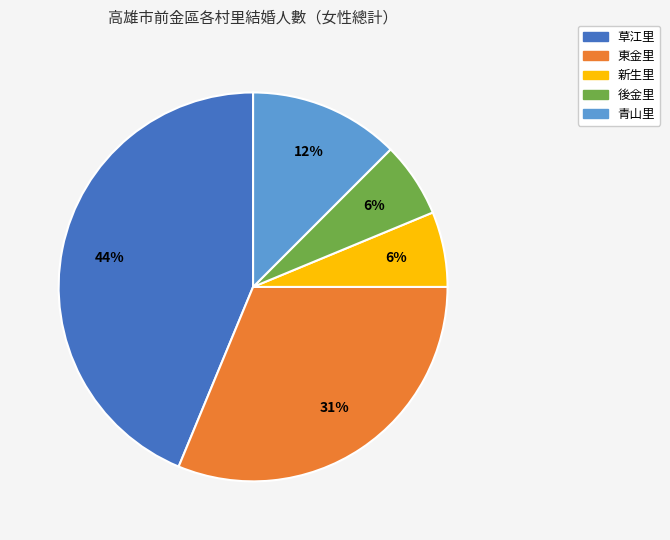

Count the number of slices in the pie.

5